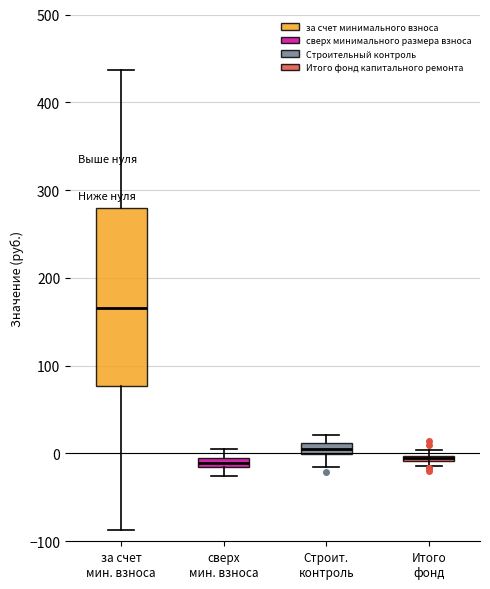

Which box is the tallest, from its lower edge to its upper edge?

за счет мин. взноса